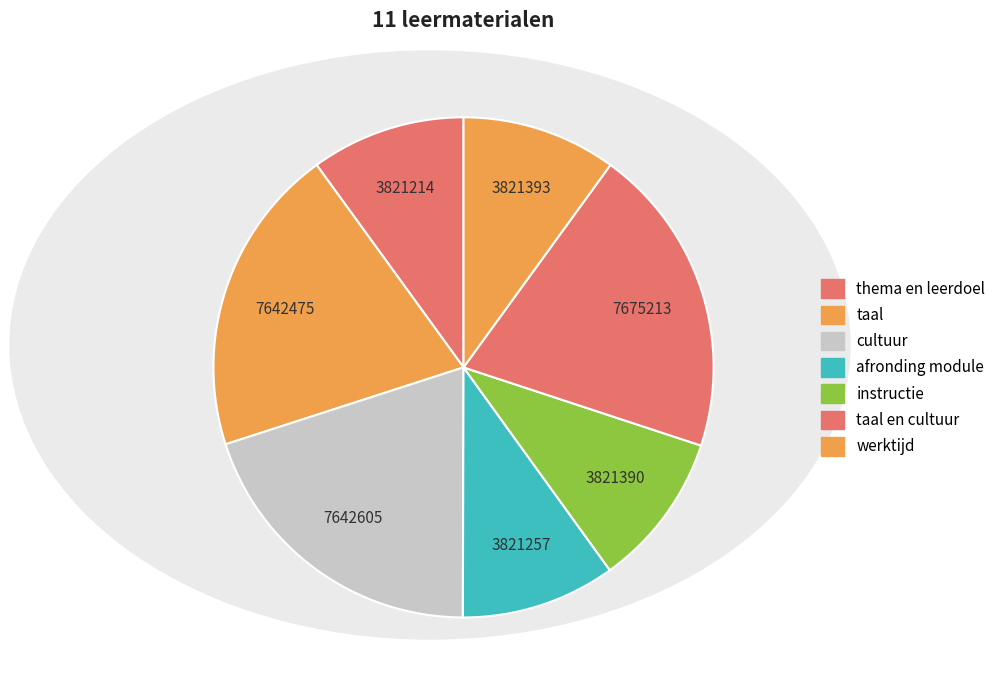

Count the number of slices in the pie.

7